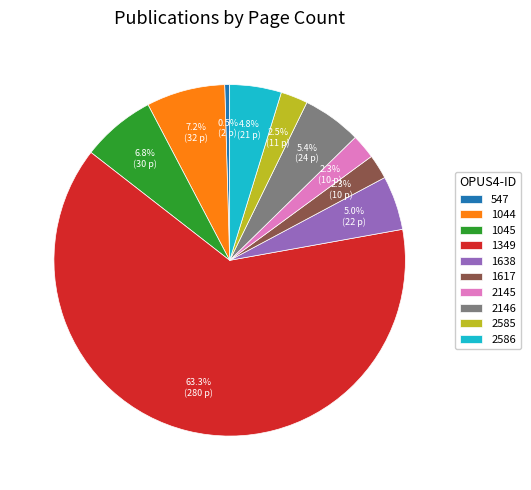

True or false: 1617 accounts for 2% of the total.

True